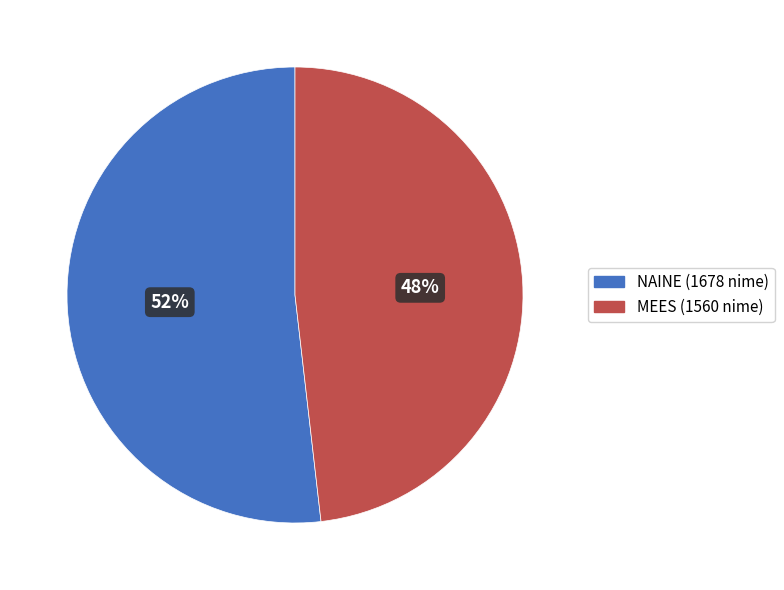

Which slice is the largest?

NAINE